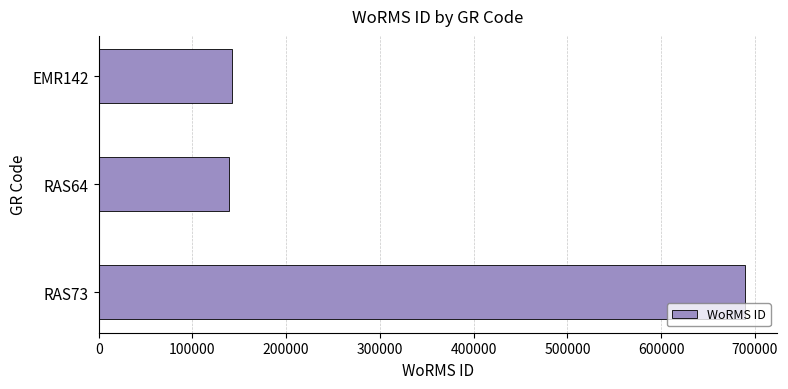

Is it true that the value at EMR142 is 75189?

False